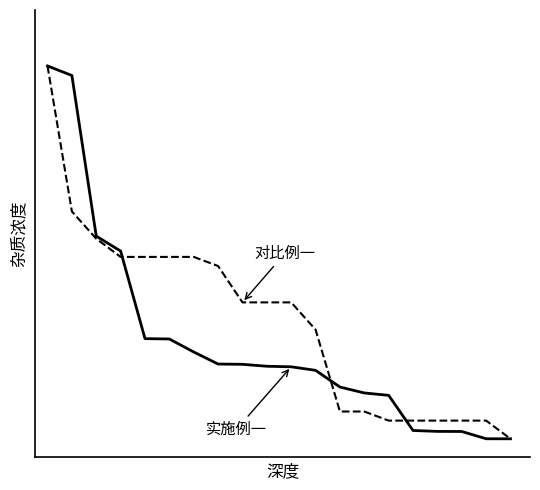

Is this an area chart (filled region under the line)?

No